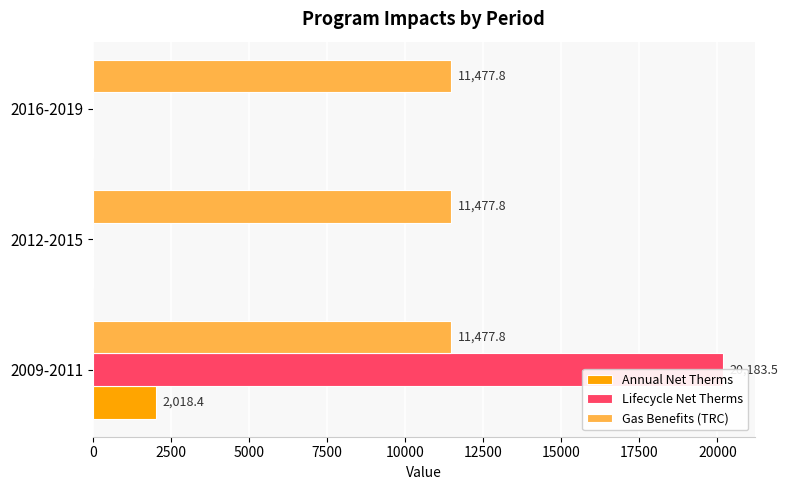

How many values in Annual Net Therms are above zero?

1